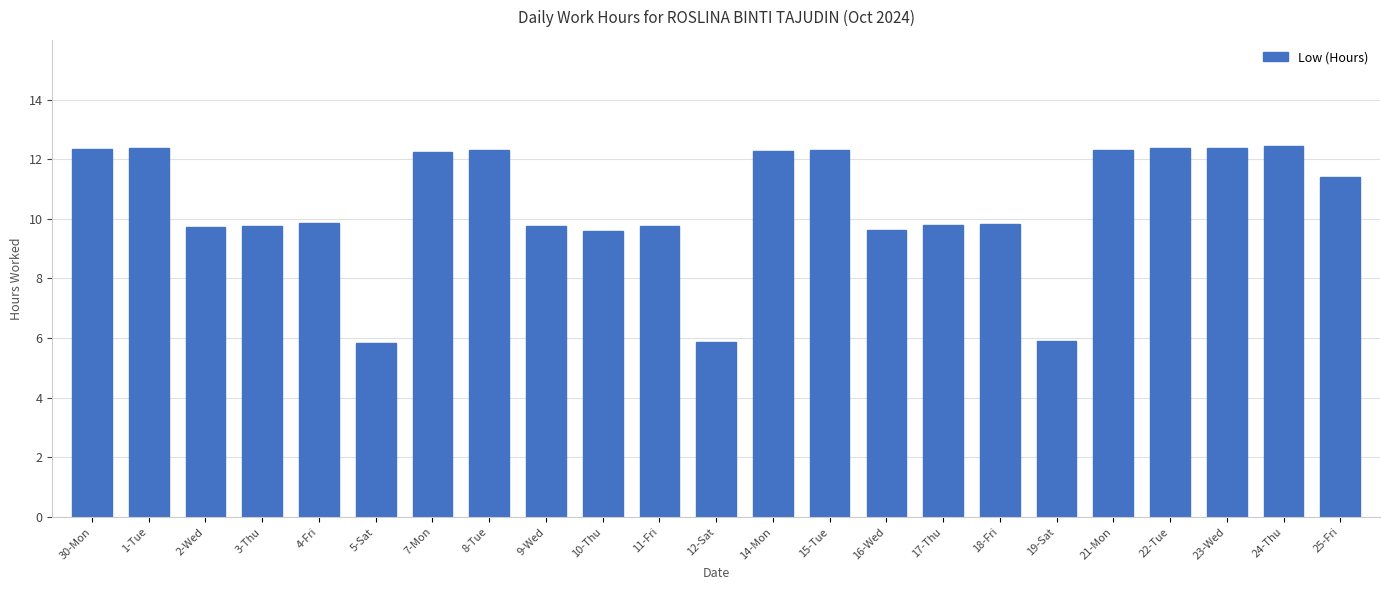

What is the change in value from 15-Tue to 17-Thu?

-2.5